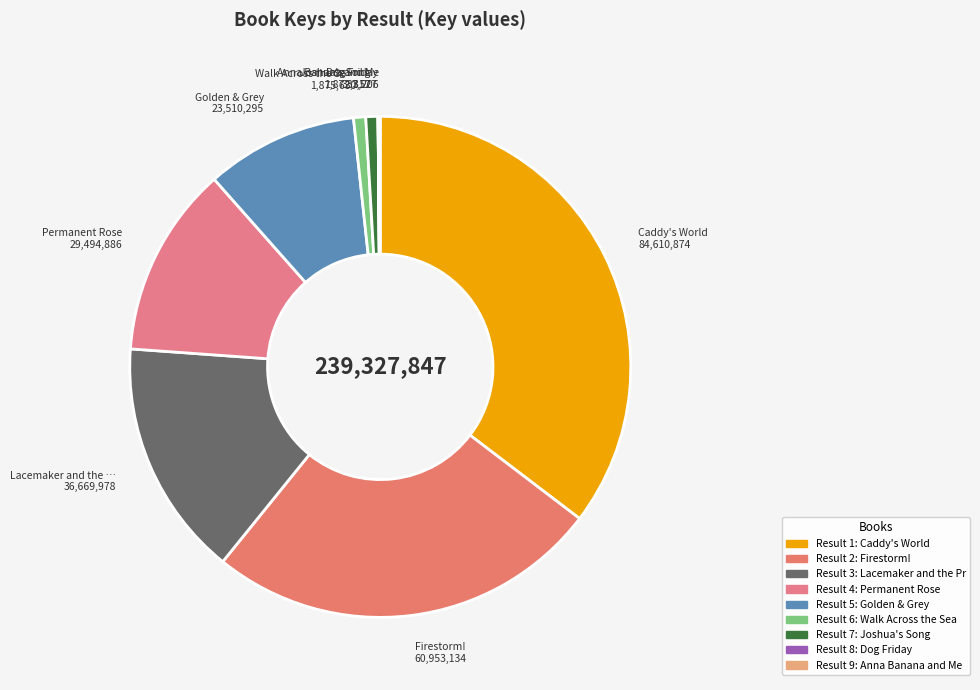

What is the smallest slice in the pie chart?

Dog Friday